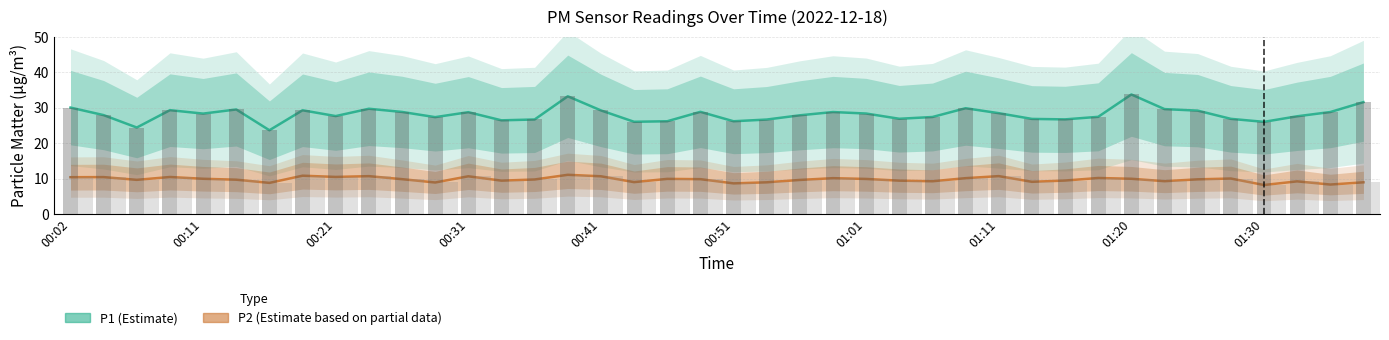

What is the sum of all P2 raw values?

388.7